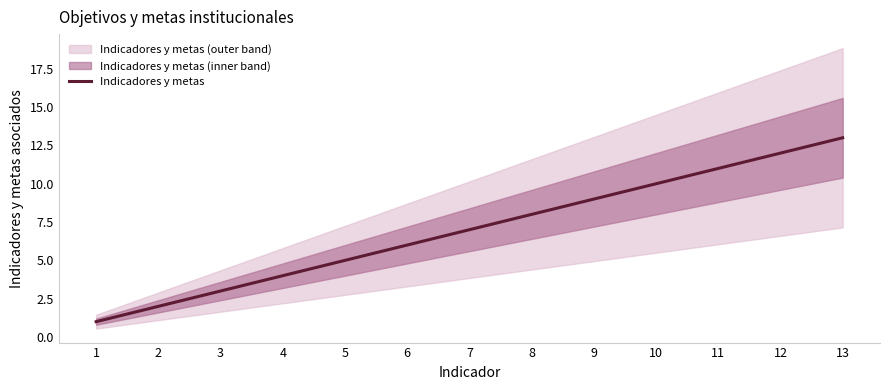

What is the maximum value for Indicadores y metas?

13